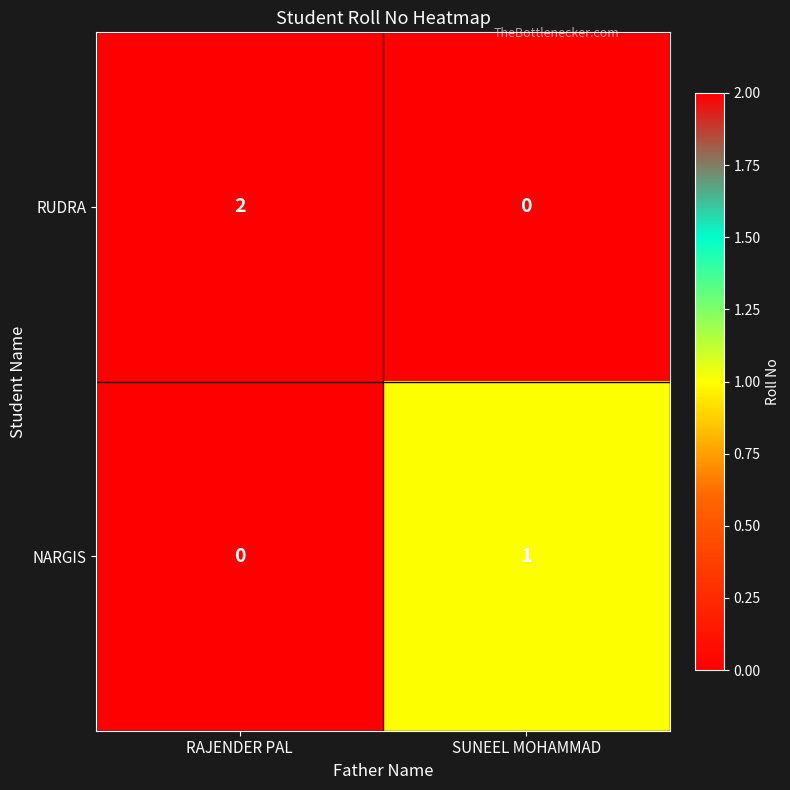

The value of NARGIS at SUNEEL MOHAMMAD is 1. True or false?

True